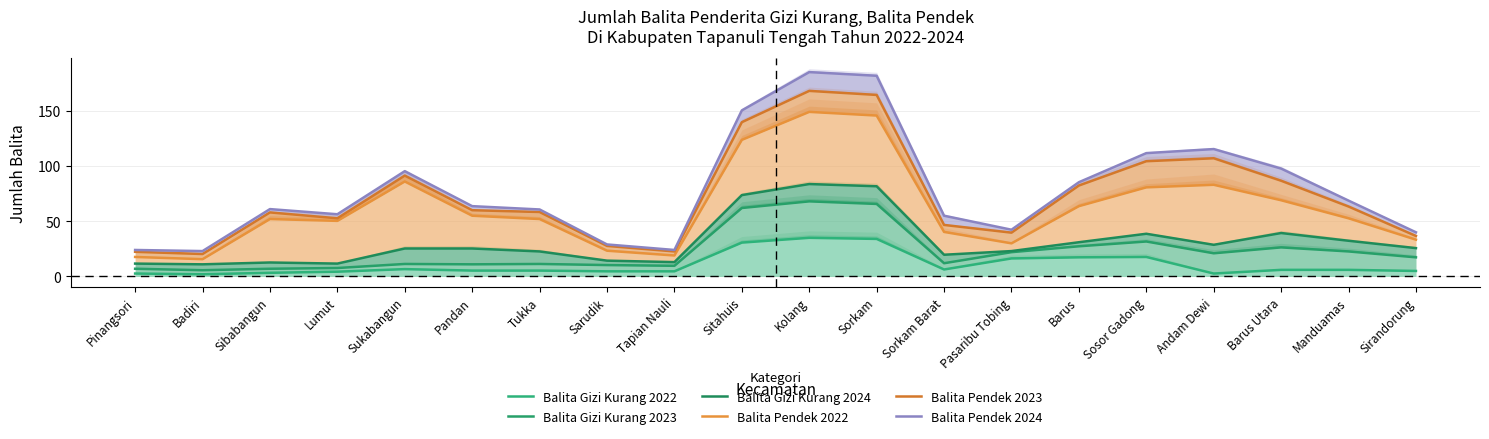

What is the difference between the maximum and minimum values in the Balita Pendek 2024 series?

162.0